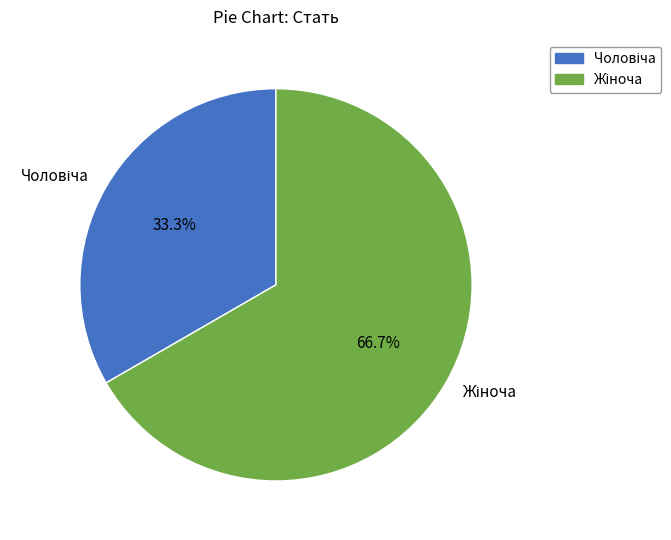

Is there a majority slice in this chart?

Yes